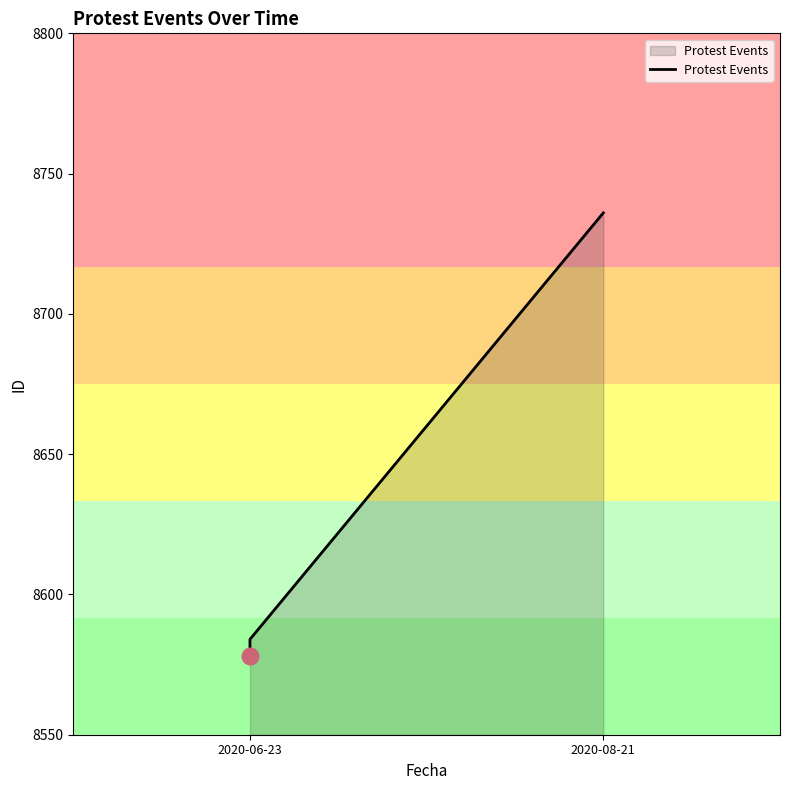

Rank the categories by value from lowest to highest.

2020-06-23, 2020-06-23, 2020-08-21